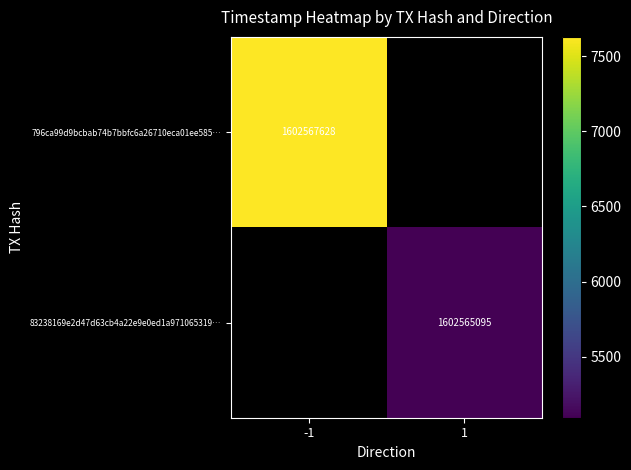

Is the value of 83238169e2d47d63cb4a22e9e0ed1a971065319… at 1 greater than the value of 796ca99d9bcbab74b7bbfc6a26710eca01ee585… at -1?

No